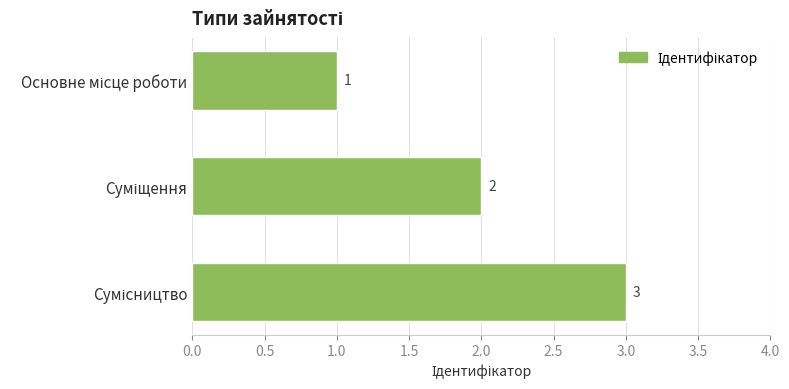

What is the sum of all values?

6